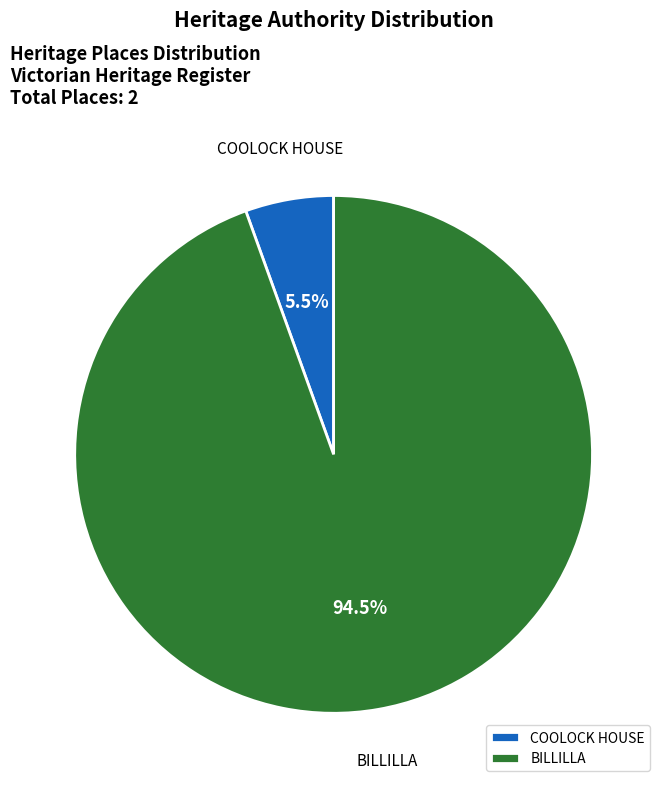

Which has a higher value, BILLILLA or COOLOCK HOUSE?

BILLILLA